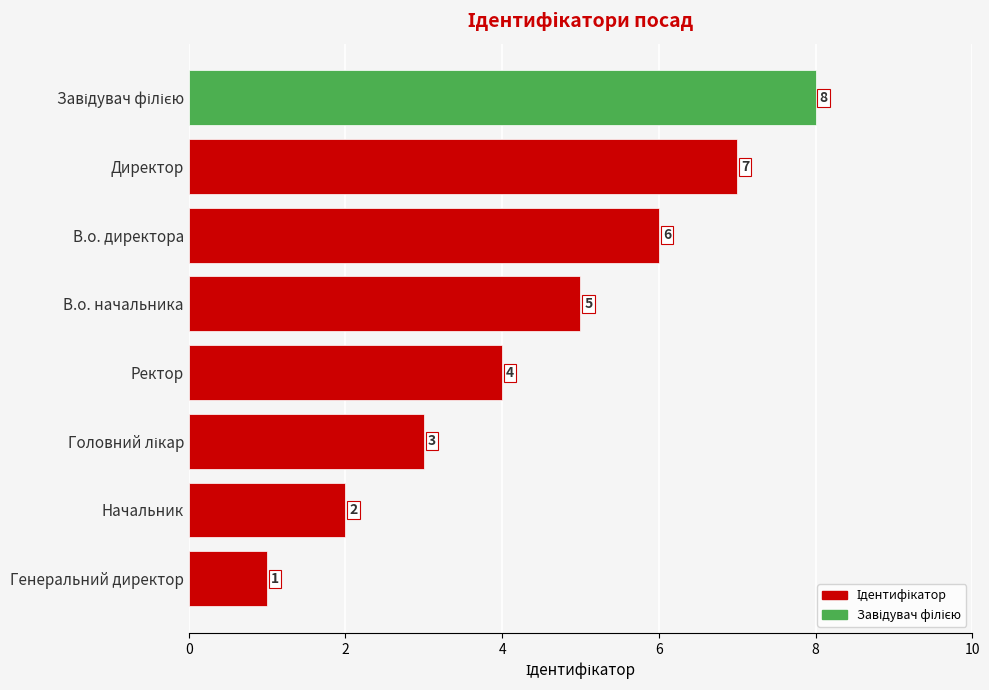

What is the sum of all values?

36